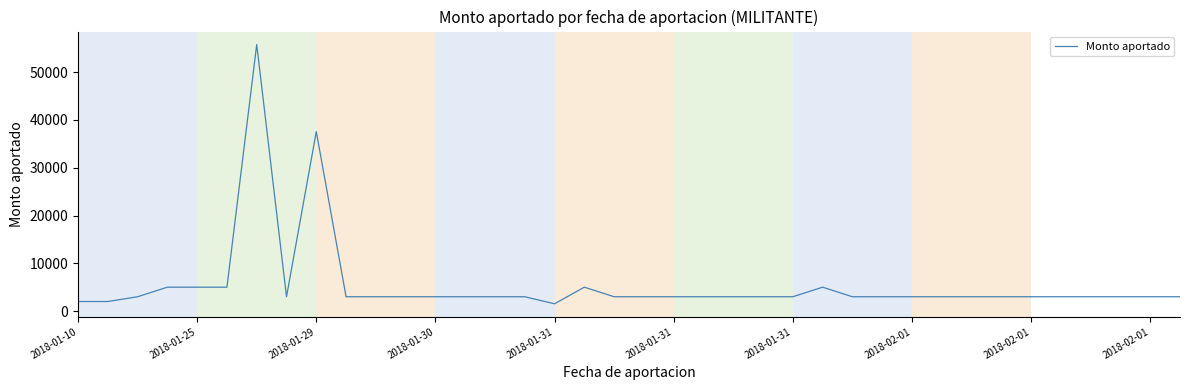

How many distinct data groups are displayed?

1